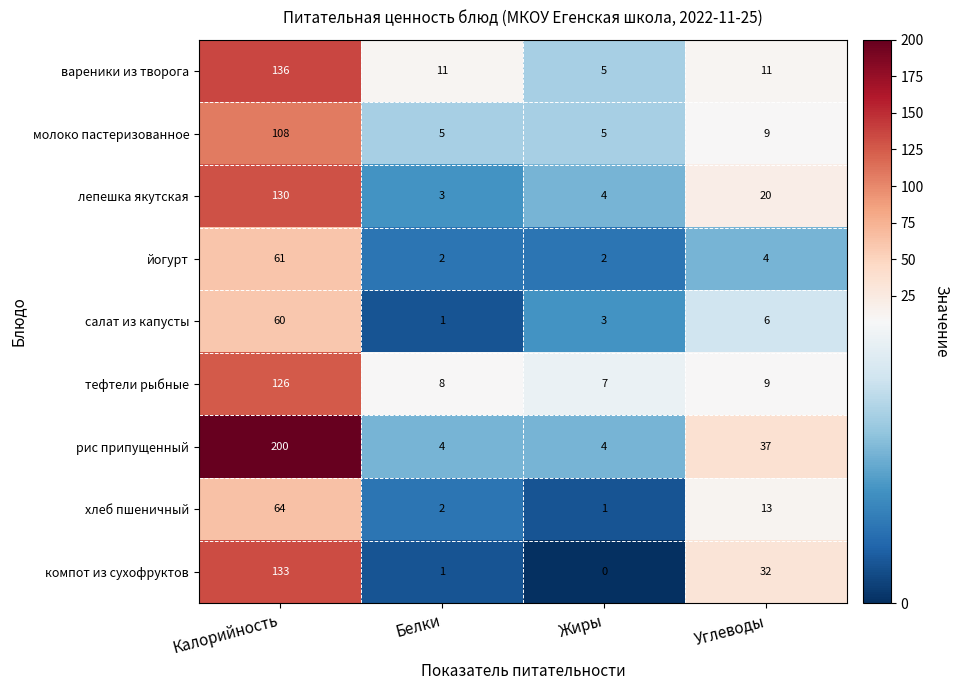

What is the difference between the highest and lowest values at Белки?

10